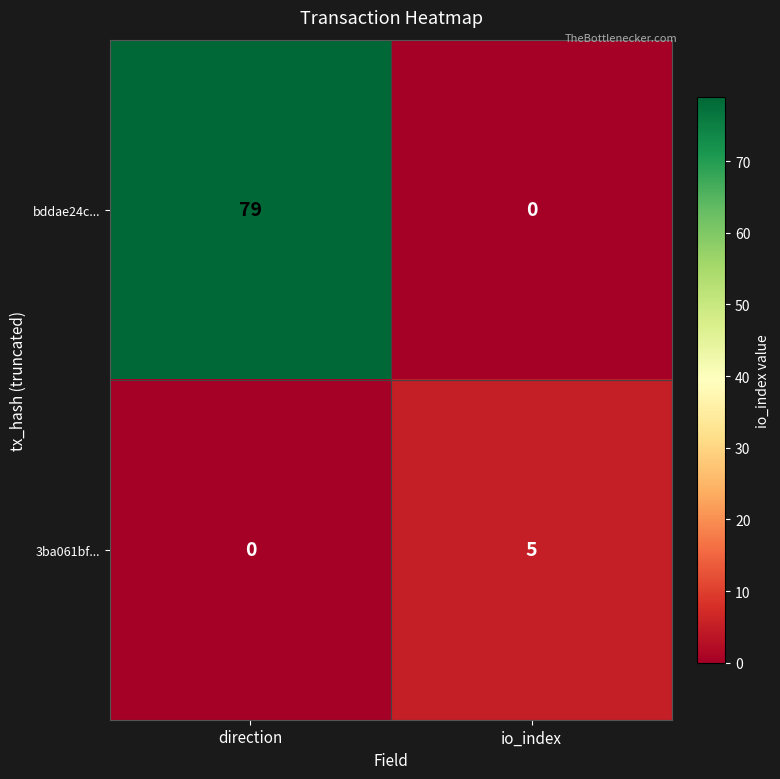

Count the number of data series in this chart.

2